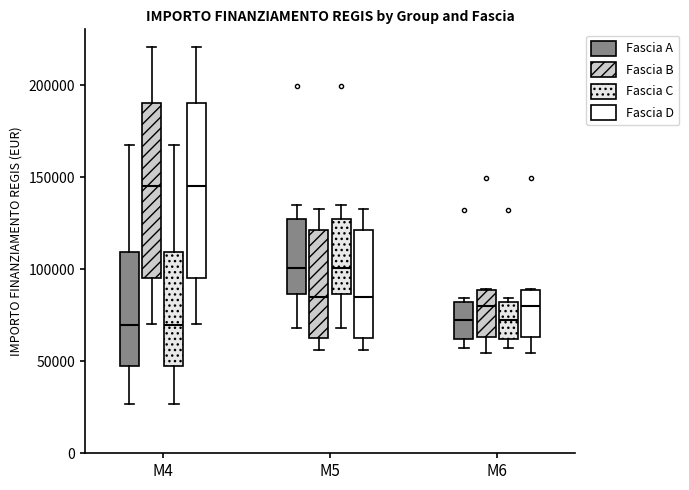

Reading left to right, read every box against the y-axis: the position of its median line, the range the box covers, and the ends of its whiskers. The values are not printed on the chart, so give them approximately, as read against the axis.

M4 (Fascia A): median 70000, box 45000 to 110000, whiskers 25000 to 170000
M4 (Fascia B): median 145000, box 95000 to 190000, whiskers 70000 to 220000
M4 (Fascia C): median 70000, box 45000 to 110000, whiskers 25000 to 170000
M4 (Fascia D): median 145000, box 95000 to 190000, whiskers 70000 to 220000
M5 (Fascia A): median 100000, box 85000 to 125000, whiskers 70000 to 135000
M5 (Fascia B): median 85000, box 60000 to 120000, whiskers 55000 to 135000
M5 (Fascia C): median 100000, box 85000 to 125000, whiskers 70000 to 135000
M5 (Fascia D): median 85000, box 60000 to 120000, whiskers 55000 to 135000
M6 (Fascia A): median 70000, box 60000 to 80000, whiskers 55000 to 85000
M6 (Fascia B): median 80000, box 65000 to 90000, whiskers 55000 to 90000
M6 (Fascia C): median 70000, box 60000 to 80000, whiskers 55000 to 85000
M6 (Fascia D): median 80000, box 65000 to 90000, whiskers 55000 to 90000